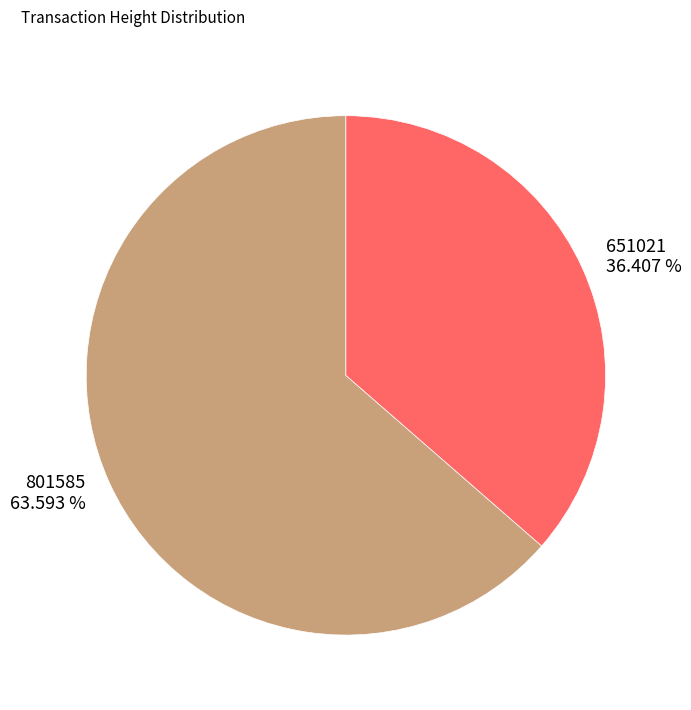

Which category has the biggest portion of the pie?

801585